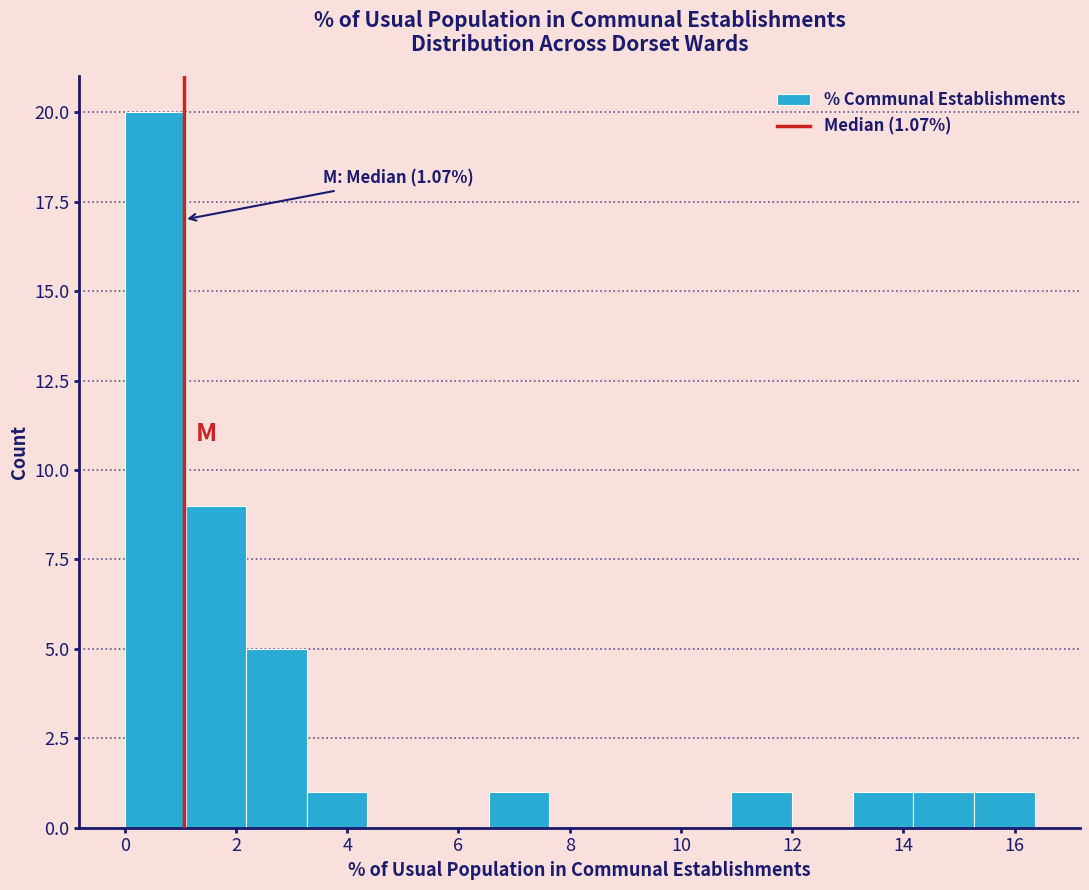

Which range on the x-axis has the tallest bar?

0.0 to 1.0